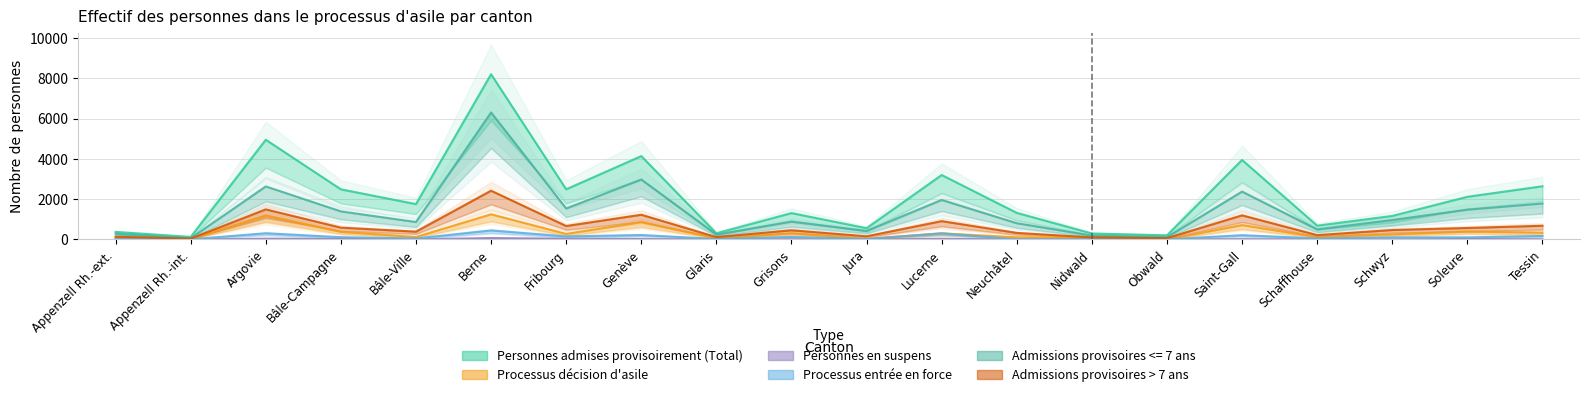

Between Berne and Jura, which is larger?

Berne